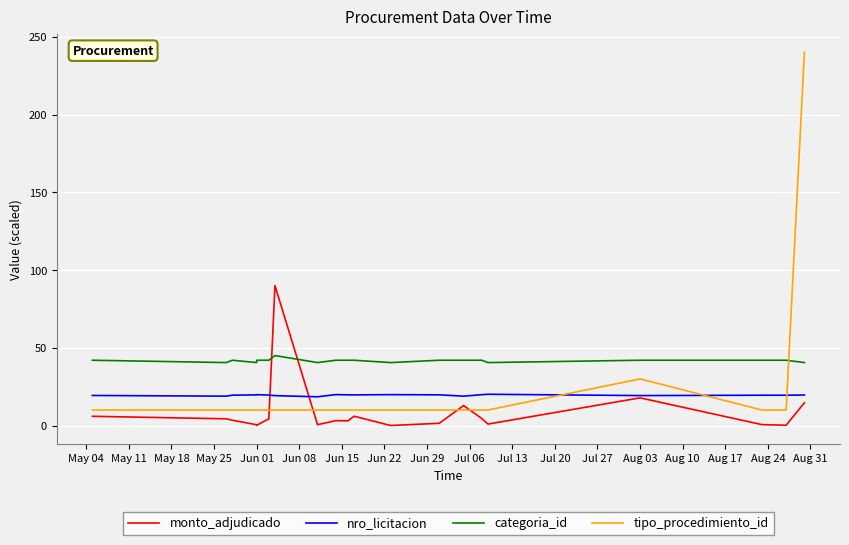

What is the difference between the categoria_id values at Jun 08 and Jun 22?

1.5